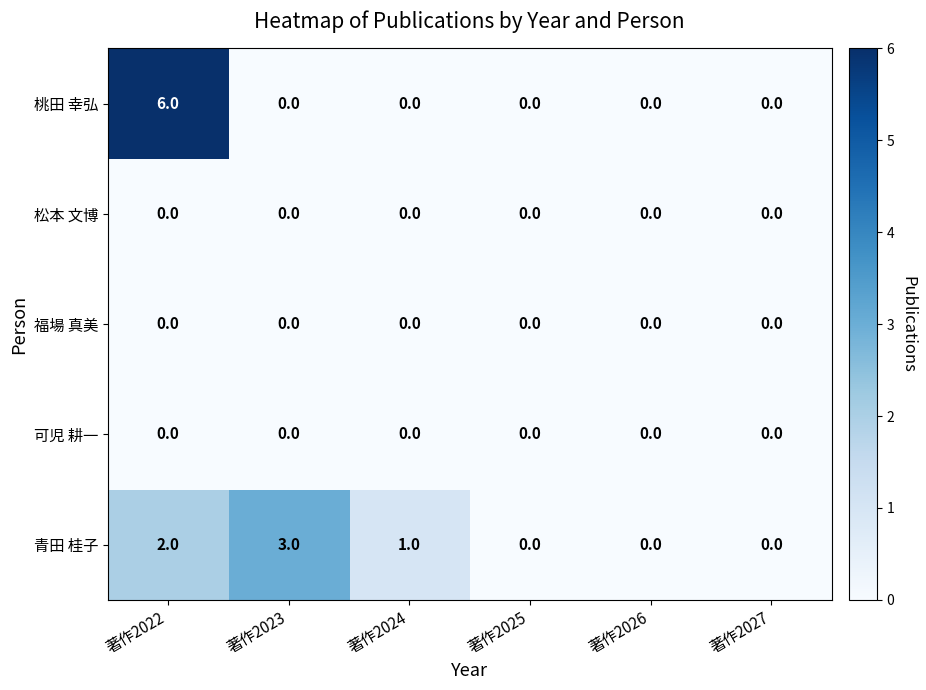

Is it true that 福場 真美 equals 0 at 著作2022?

True